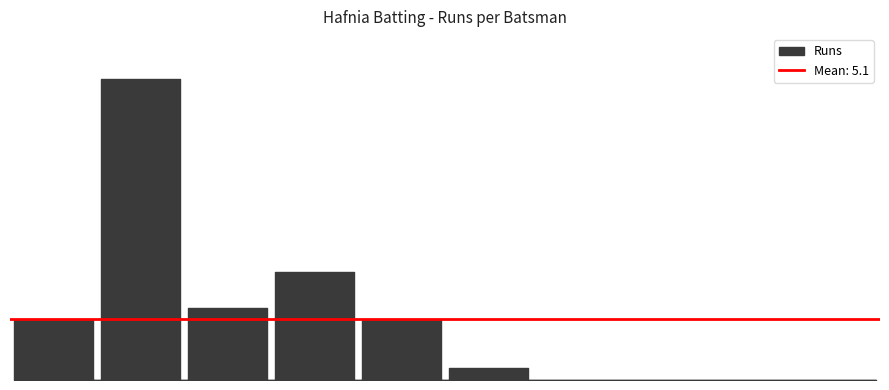

What is the difference between the values at Bedanta Dutta and Saurabh Khosla?

5